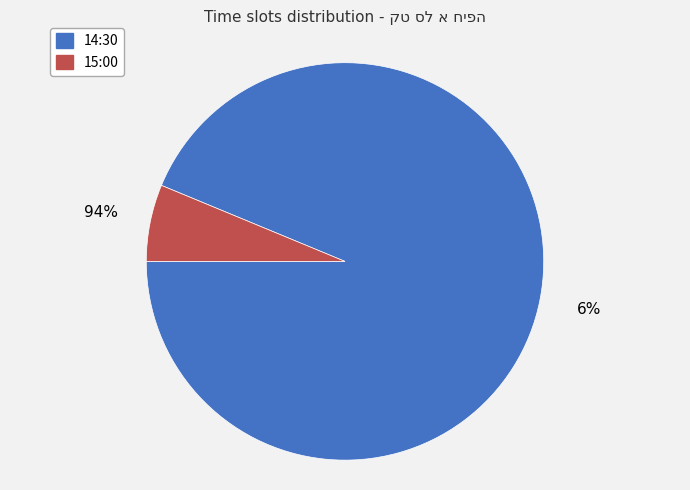

To the nearest percent, what percentage of the pie is 14:30?

94%